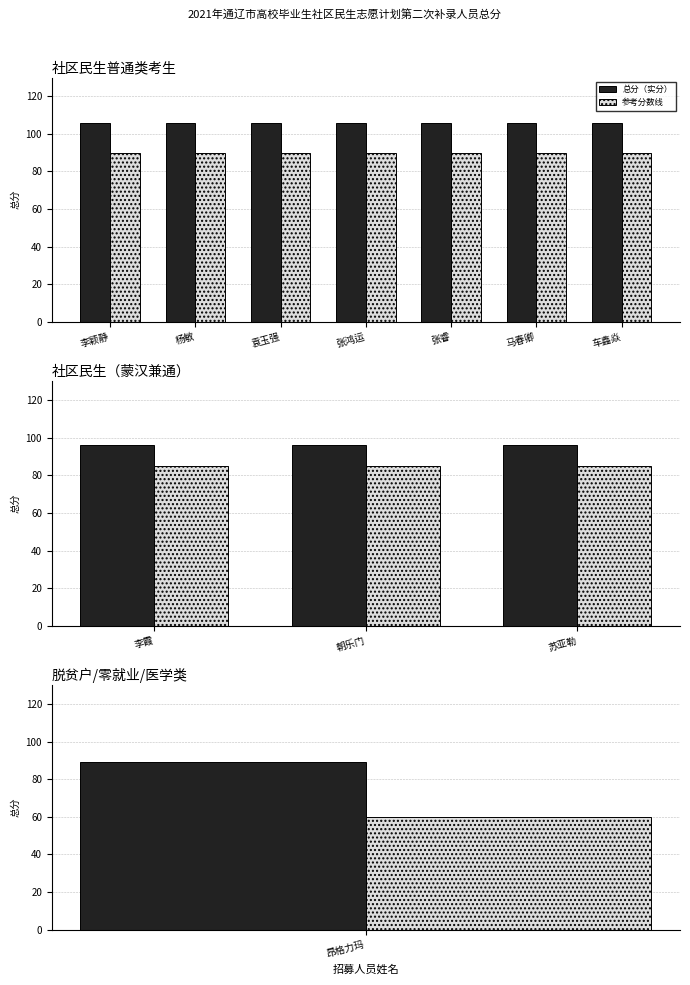

What are all the series names shown in the legend?

总分（实分）, 参考分数线